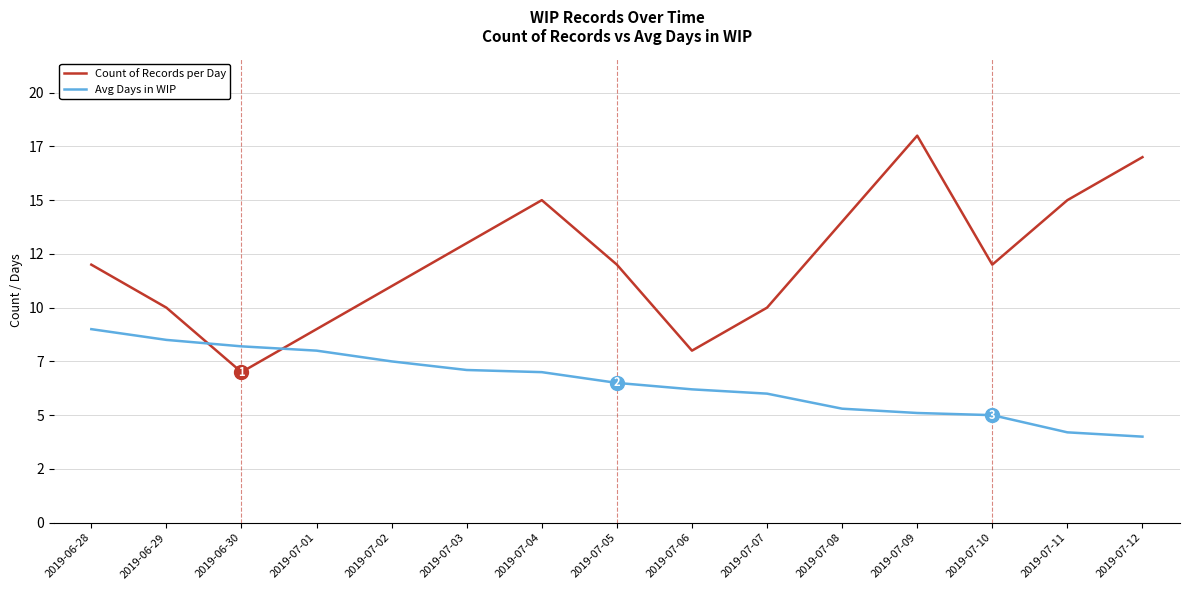

Which series has the largest range (max minus min)?

Count of Records per Day